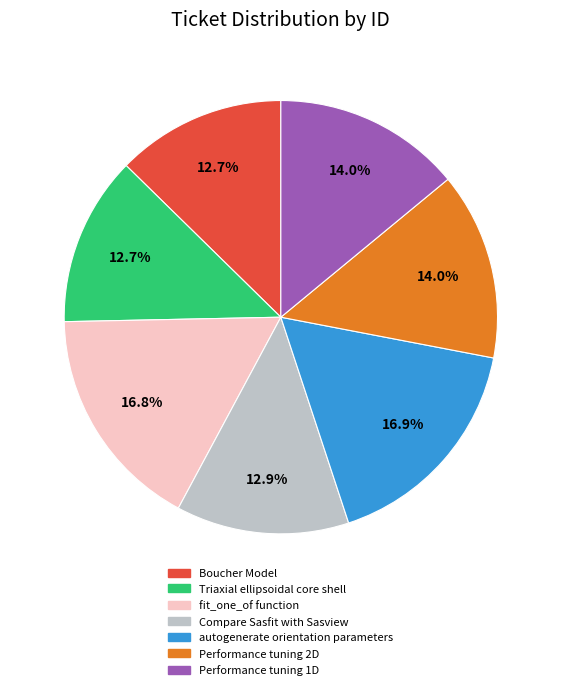

What portion of the pie excludes Compare Sasfit with Sasview?

87.1%